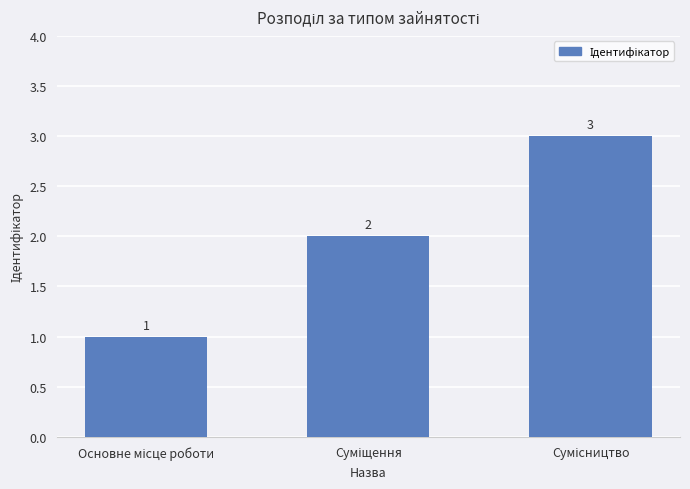

What is the value of the 2nd bar from the left?

2